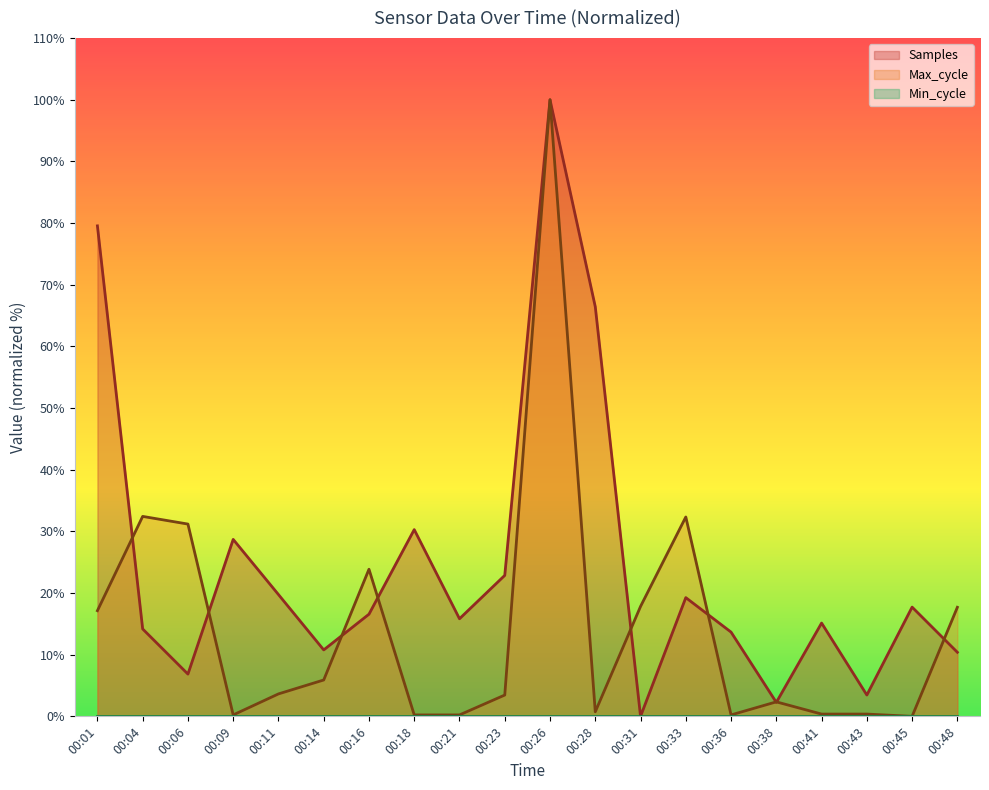

What is the difference between the Max_cycle values at 00:06 and 00:16?

7.3